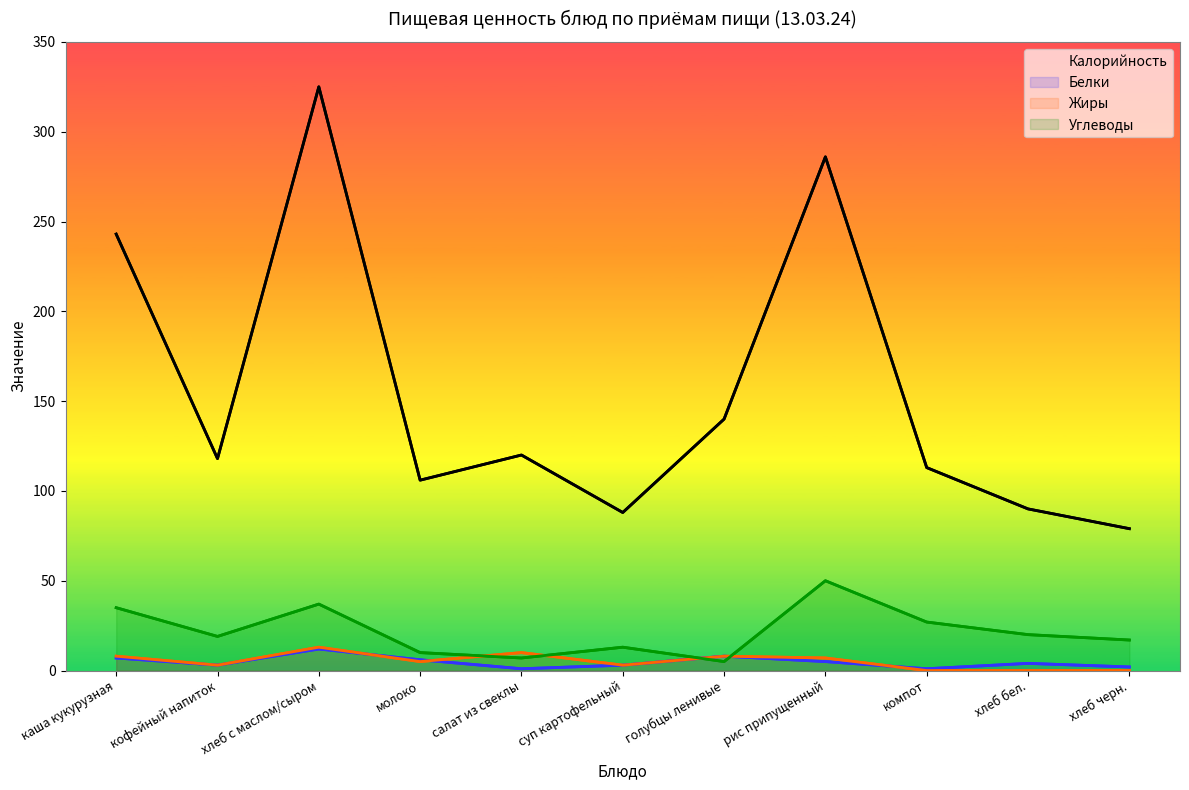

At which label is Белки closest to 6?

молоко